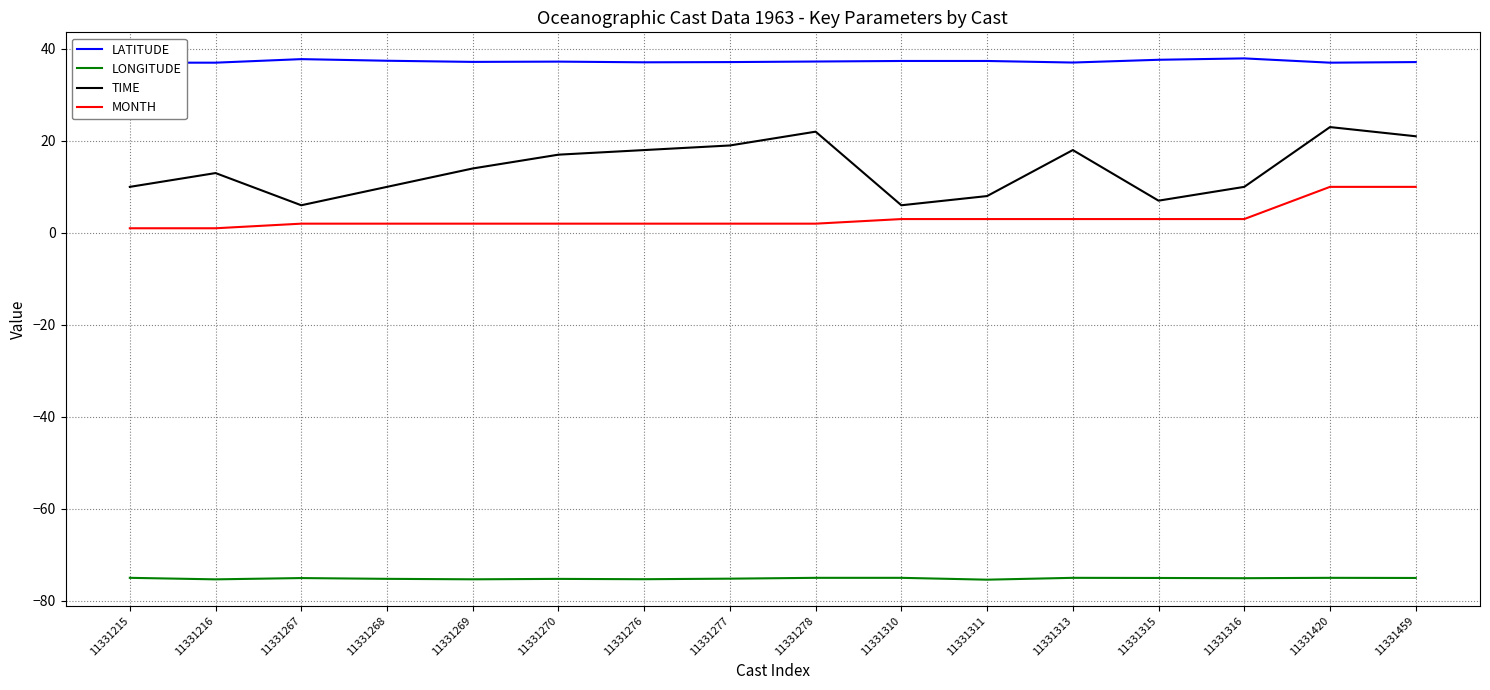

Which series has the largest range (max minus min)?

TIME